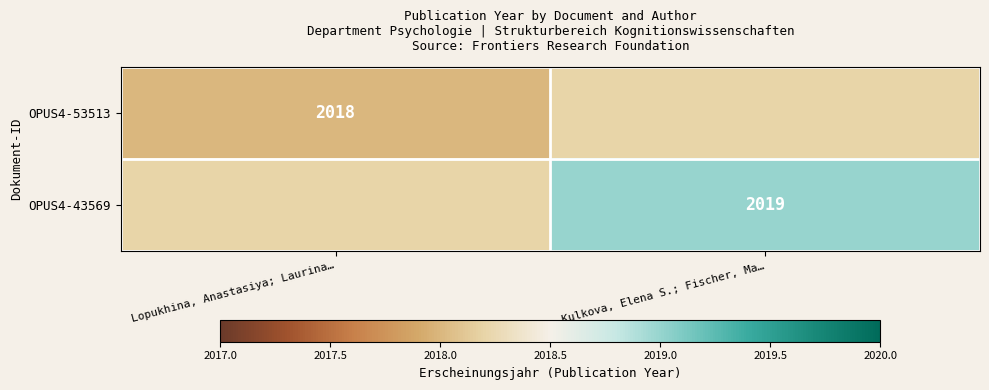

At how many categories does at least one series exceed 2018?

1